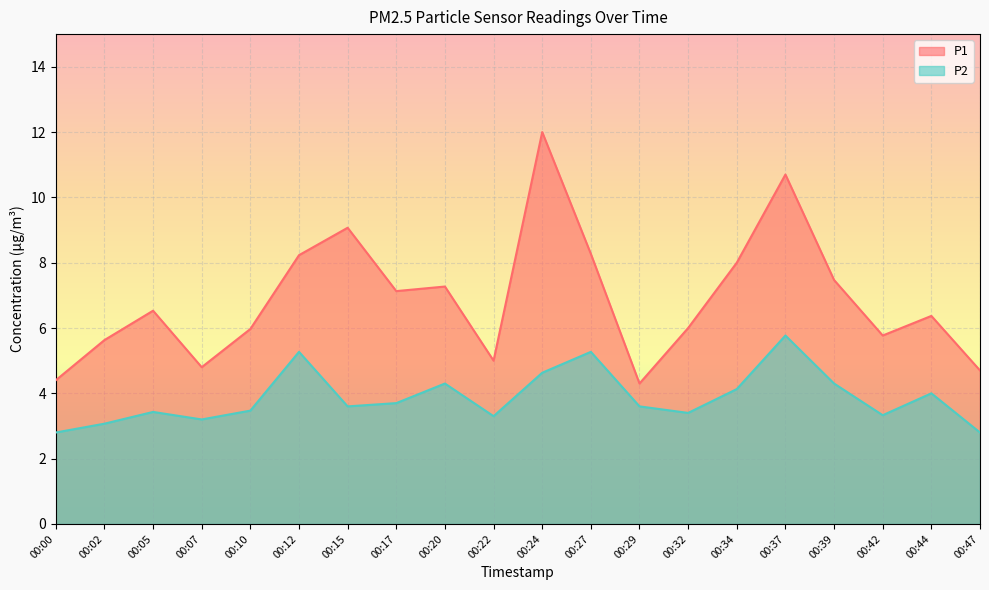

In P1, how many points are lower than both neighbors (excluding endpoints)?

5